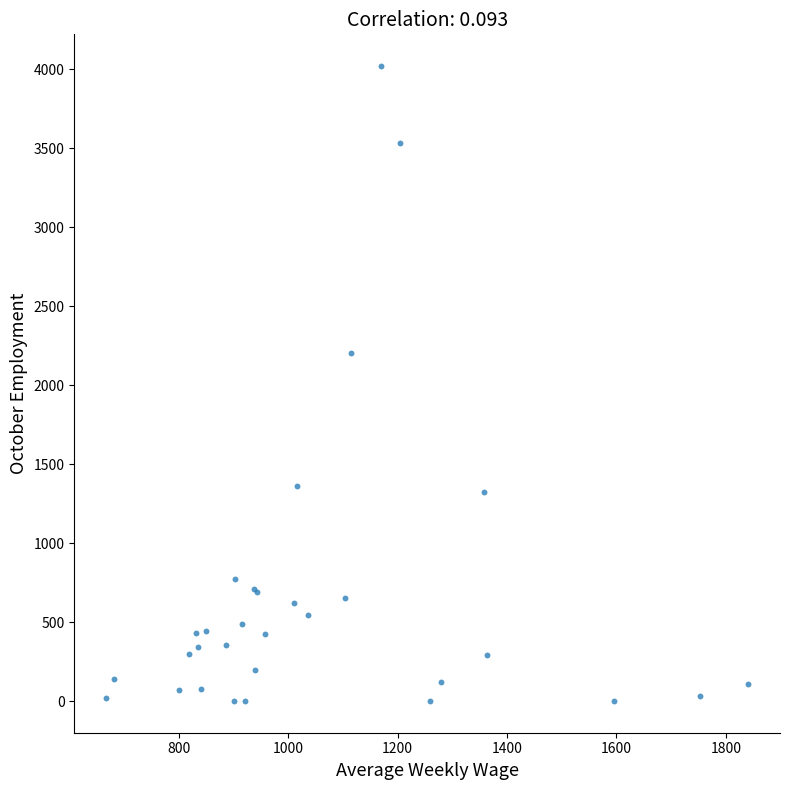

What Y value in the scatter plot is closest to 2012?

2208